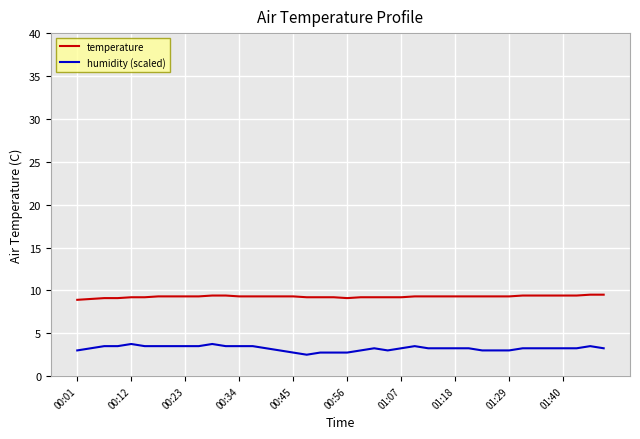

What is the greatest value displayed?

9.5